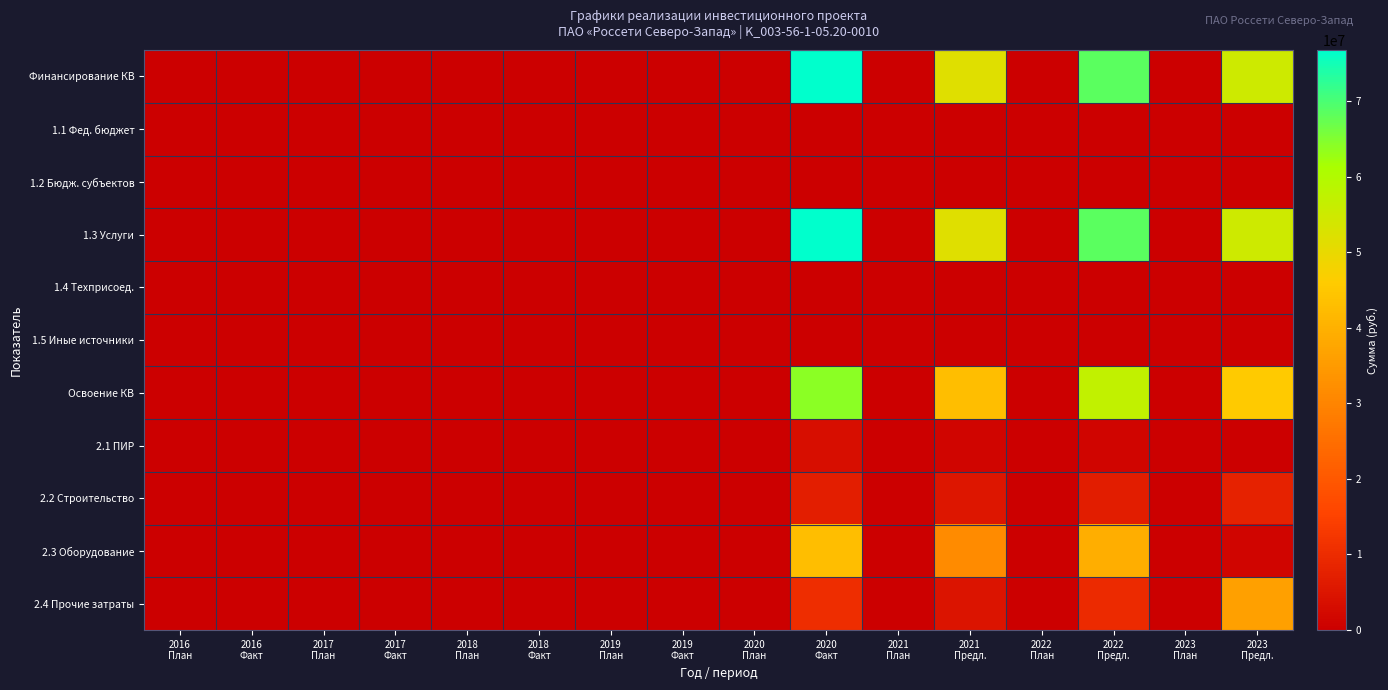

Which has a higher value, 2020
Факт or 2022
Предл.?

2020
Факт